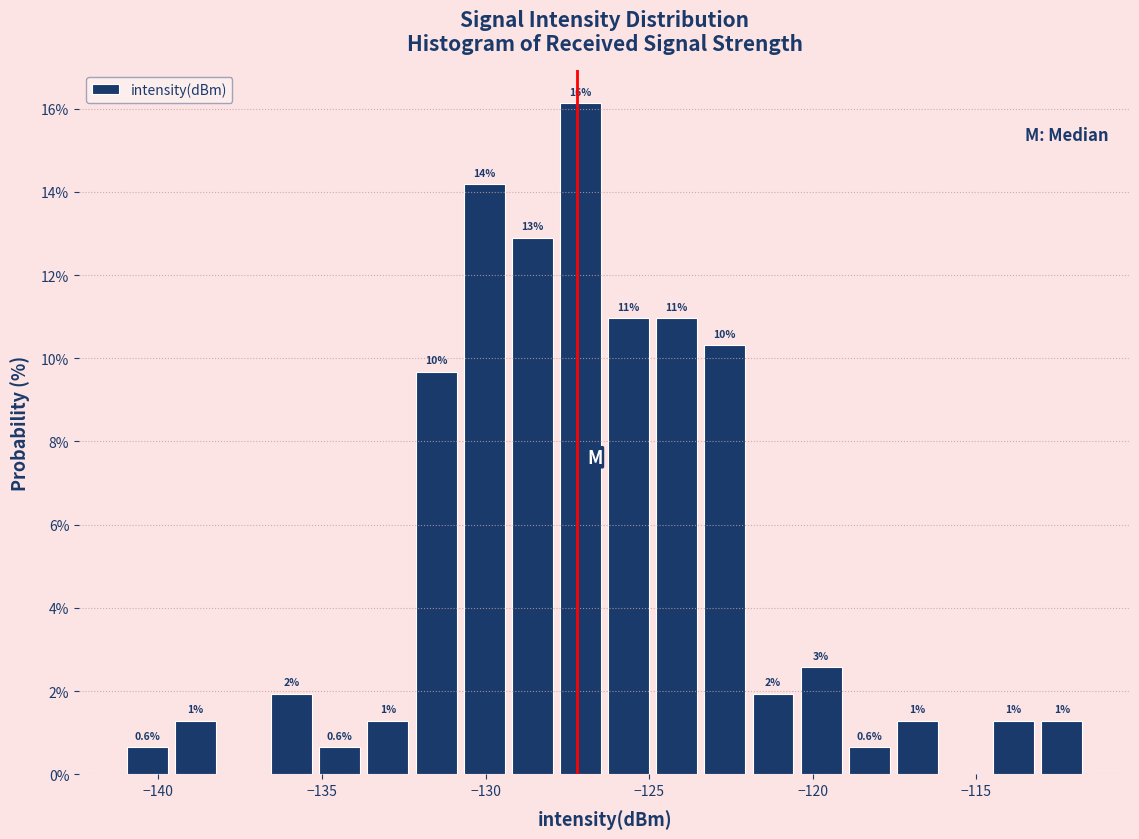

Around what value on the x-axis is the tallest bar? Give the approximate position of its centre, as read against the axis.

-127.0